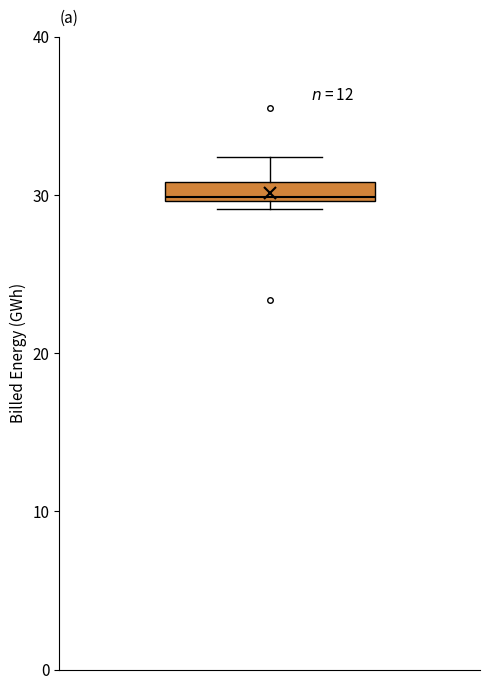

Where is the upper edge of the box on the y-axis? The values are not printed on the chart, so give them approximately, as read against the axis.

31